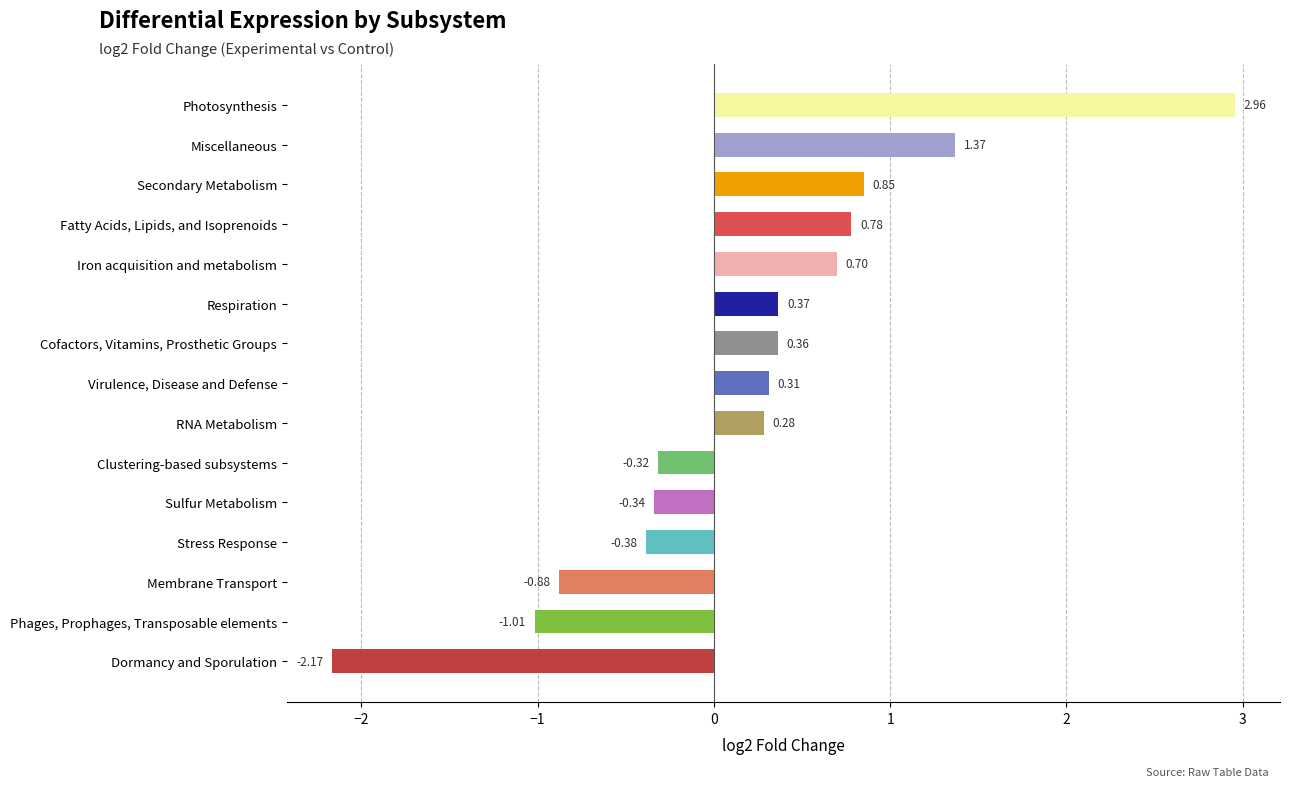

What is the change in value from Photosynthesis to Iron acquisition and metabolism?

-2.3